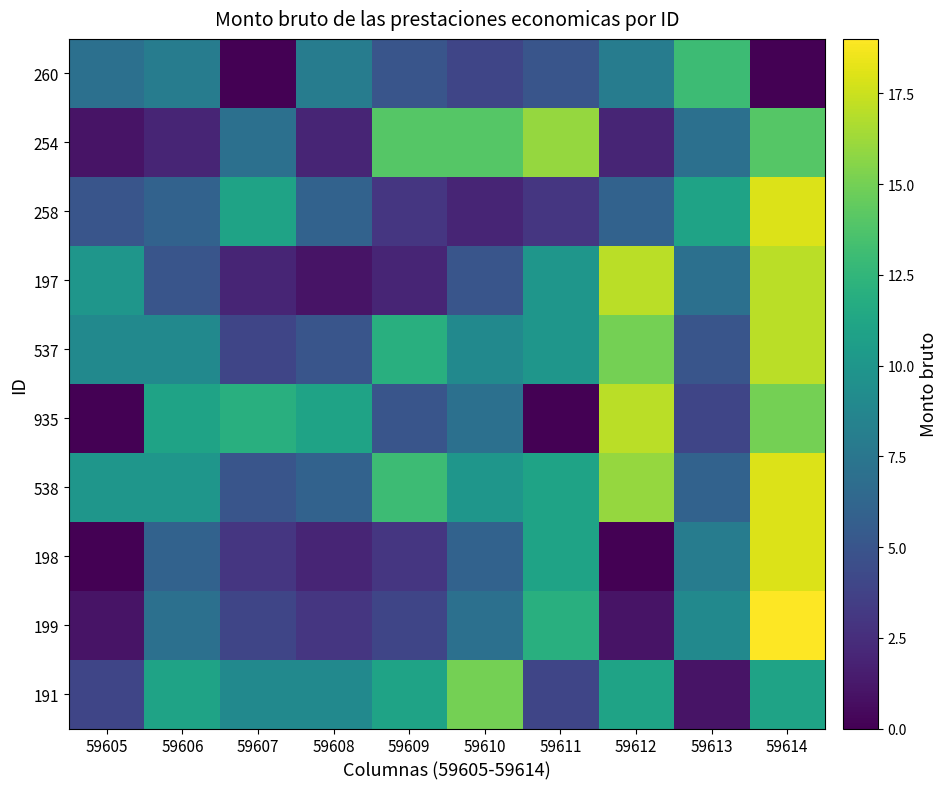

What is the total value across all series at 59607?

57